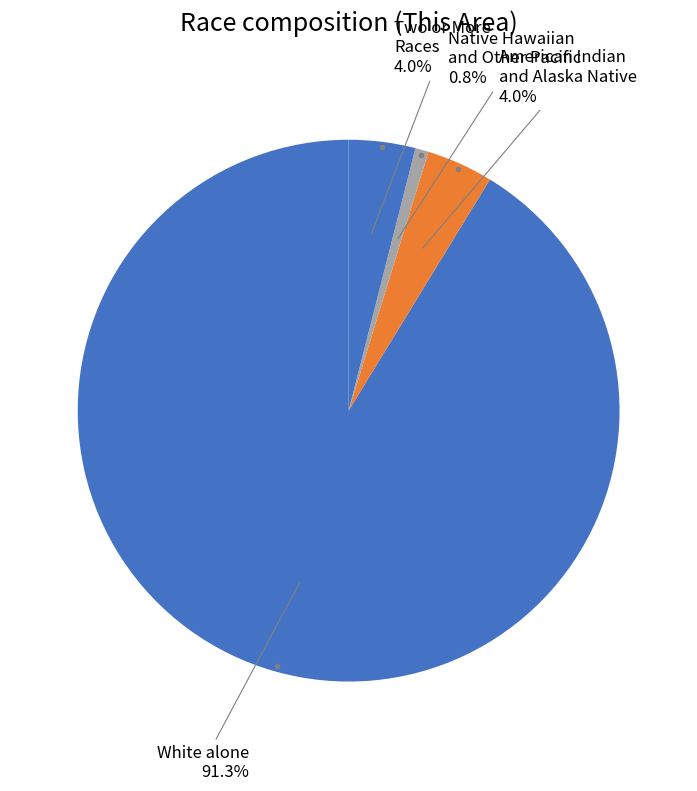

Which slice is the largest?

White alone